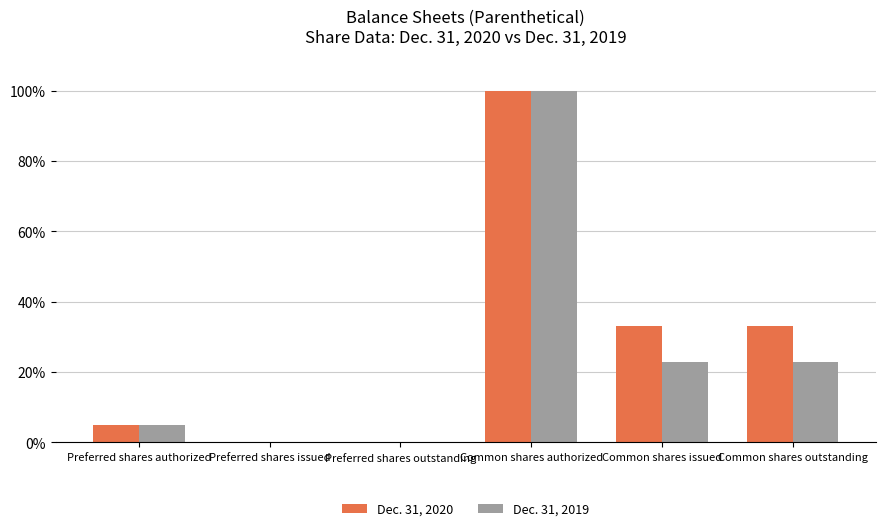

What is the sum of the Dec. 31, 2019 values at Preferred shares outstanding and Common shares outstanding?

22.7